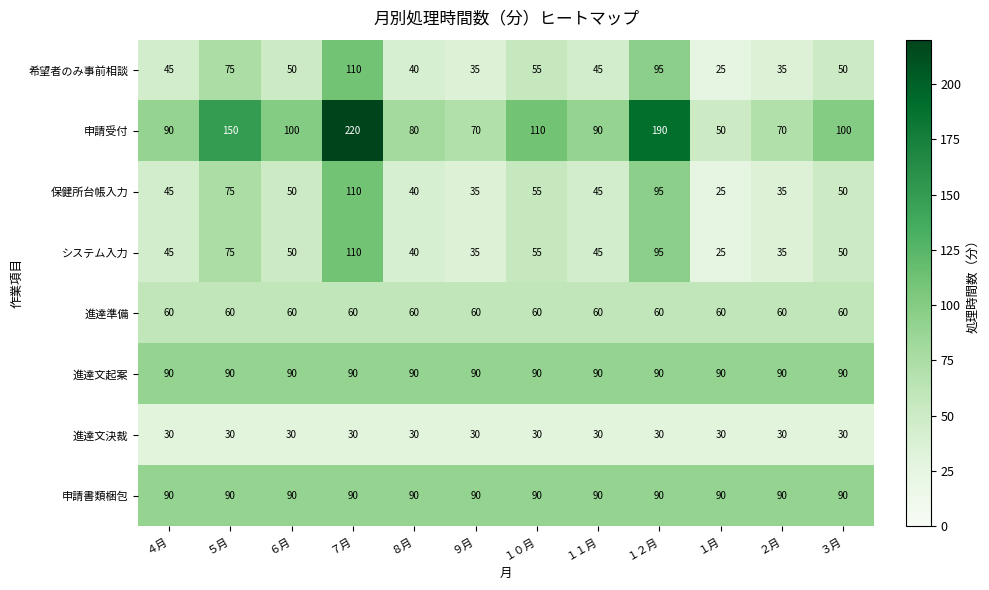

At which category is the sum across all series the highest?

７月